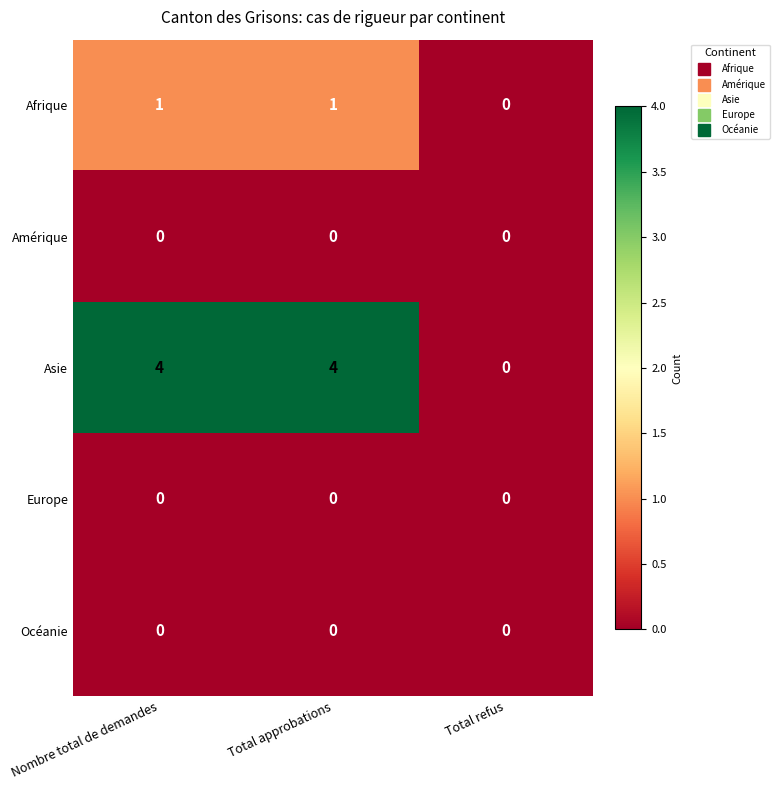

What is the spread (max minus min) of values at Total approbations?

4